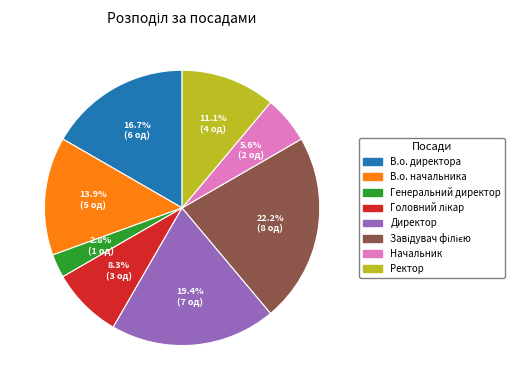

How many segments does this pie chart have?

8